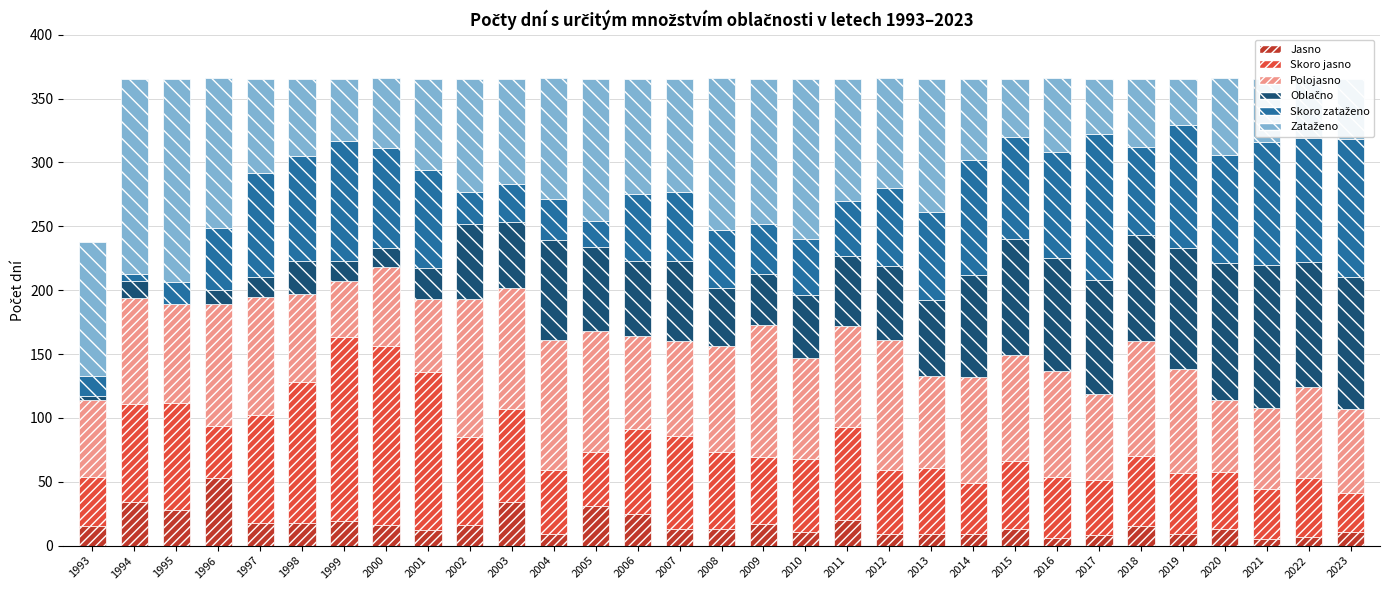

True or false: Jasno has a value of 13 at 2007.

True